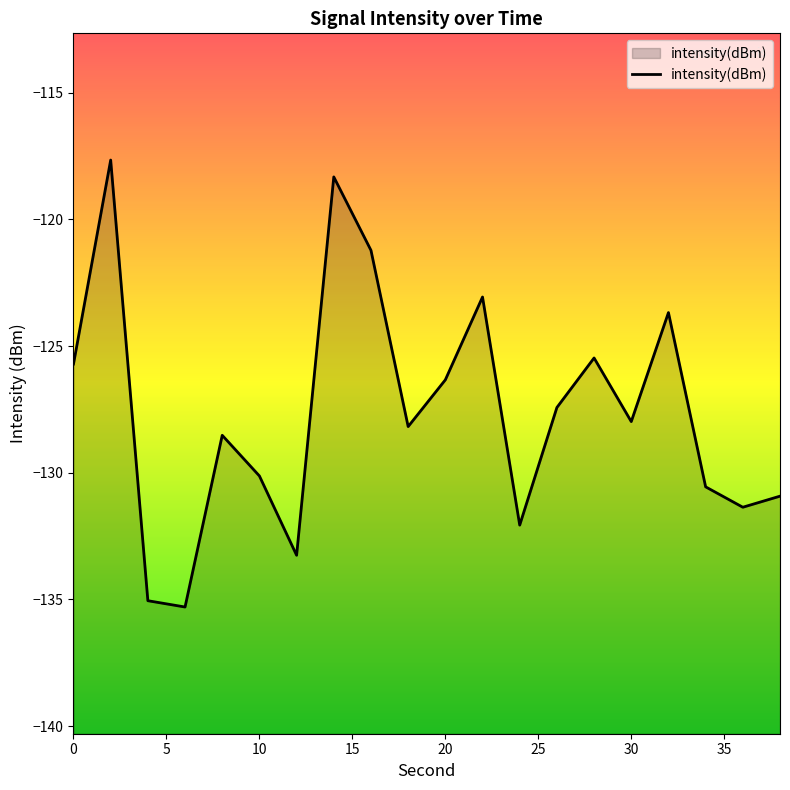

The chart shows a value of -86.0 at 0. True or false?

False